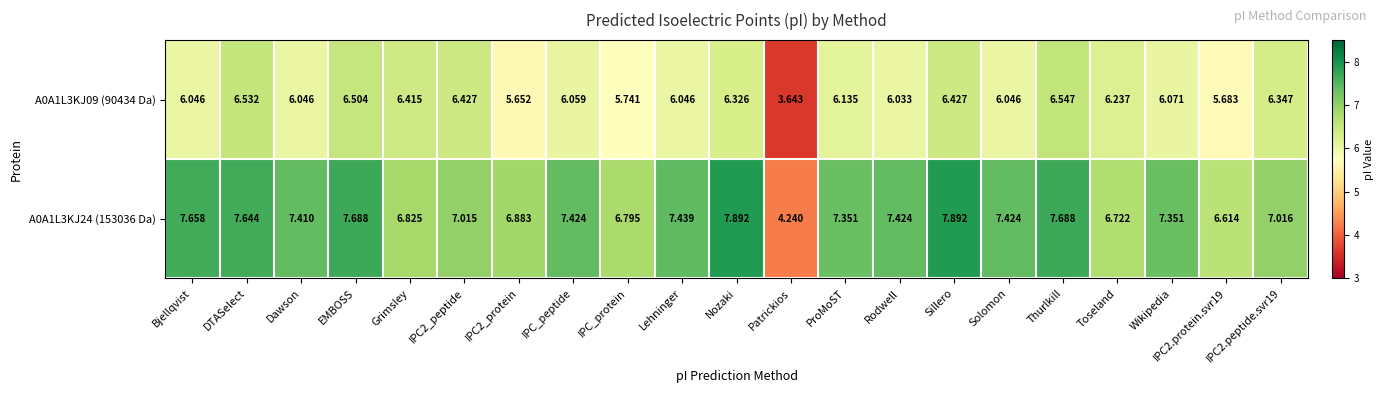

At which category is the sum across all series the highest?

Sillero